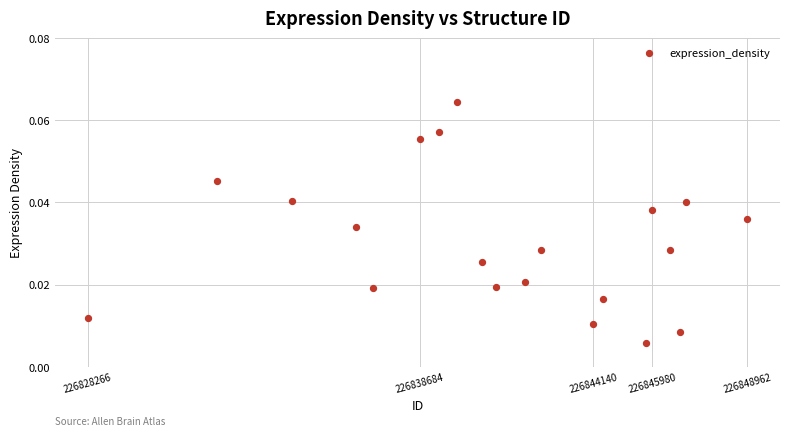

What is the range of X values (max minus min)?

20696.0